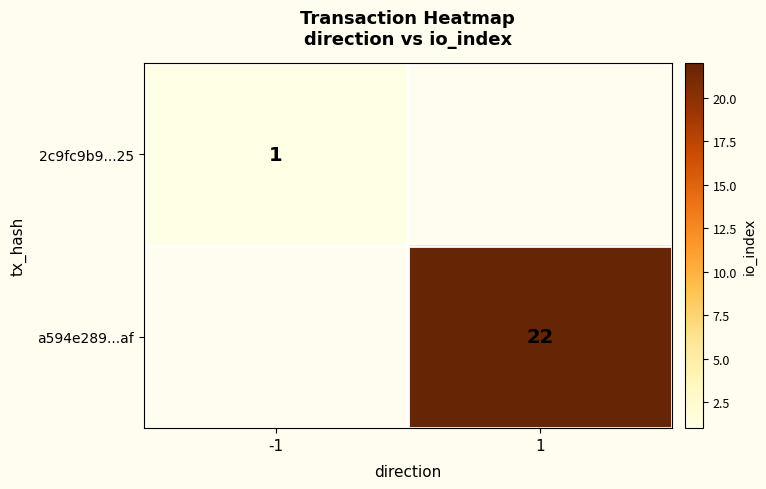

How many categories are shown in the chart?

2